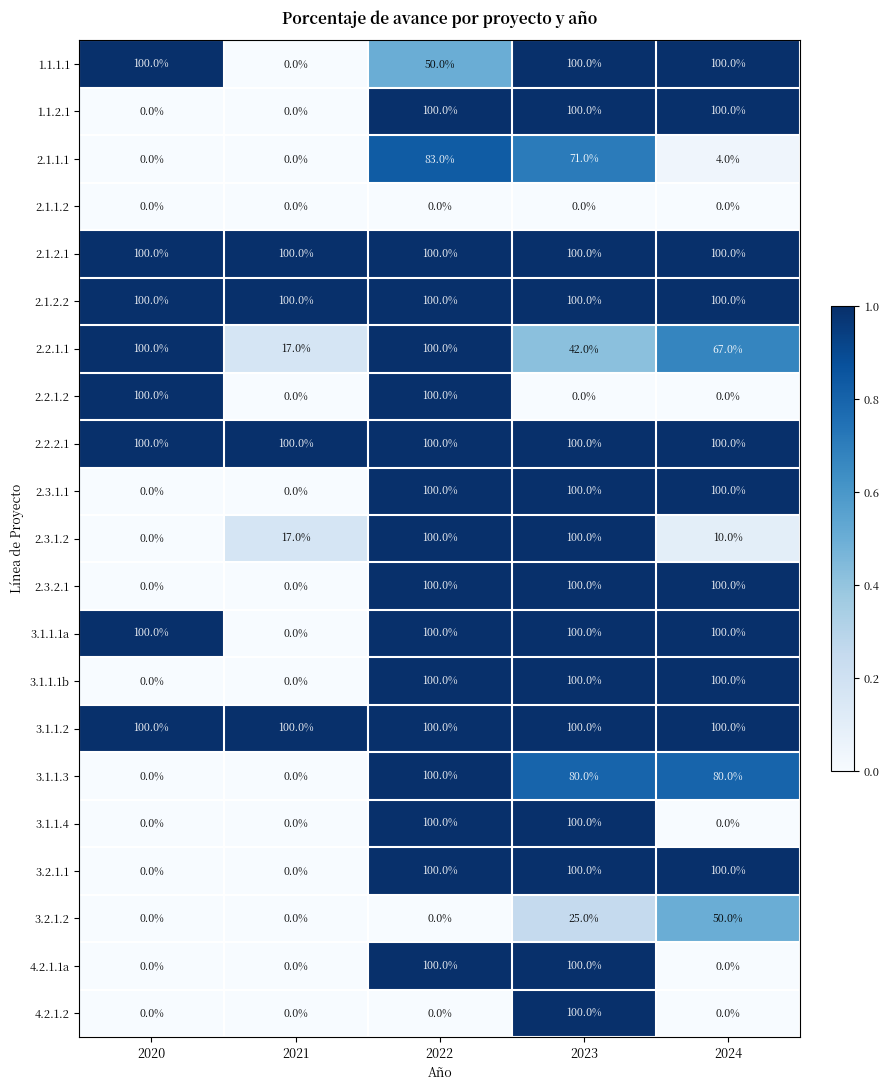

The value of 3.1.1.3 at 2020 is -51. True or false?

False